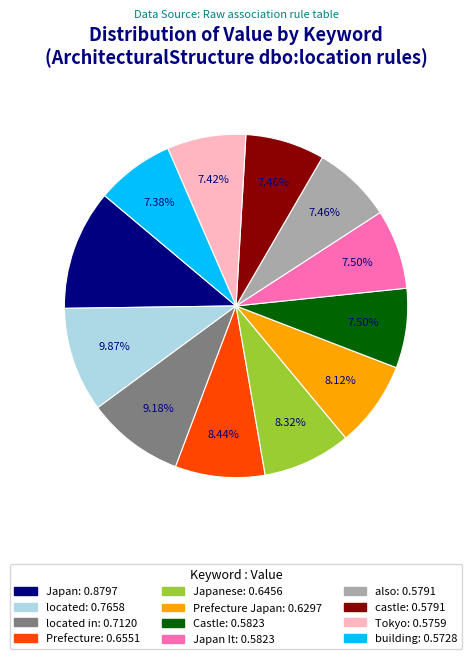

Combined, do Japanese: 0.6456 and also: 0.5791 account for over 50%?

No